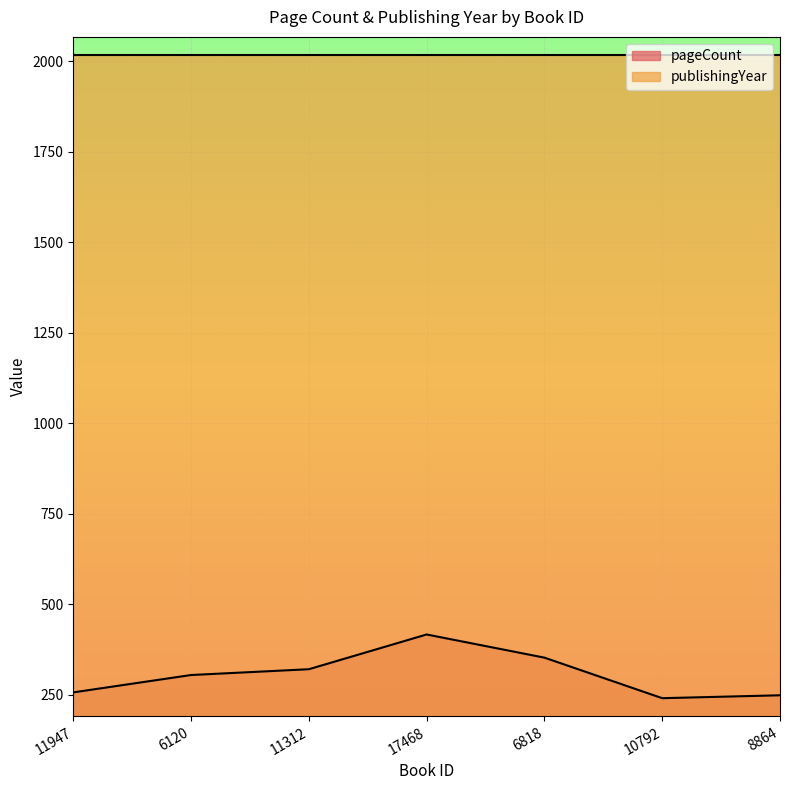

How many lines are shown in the chart?

2